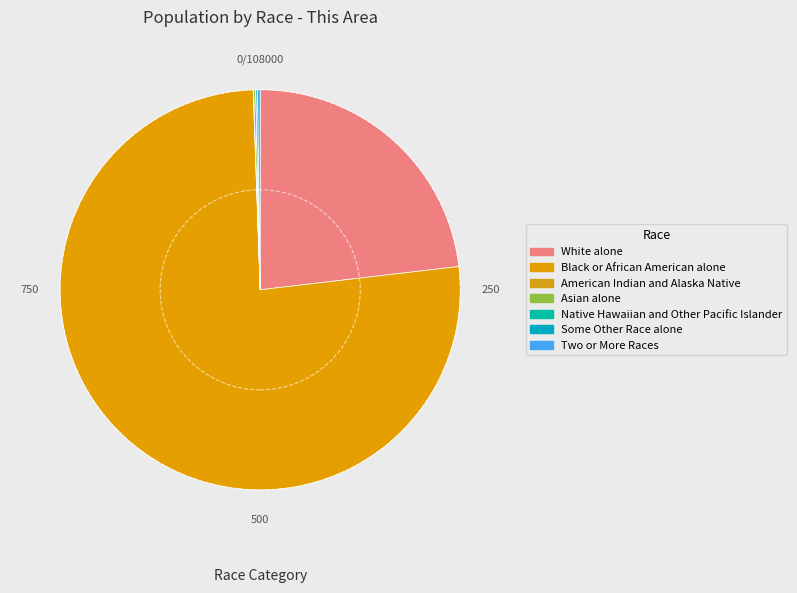

Count the number of slices in the pie.

7